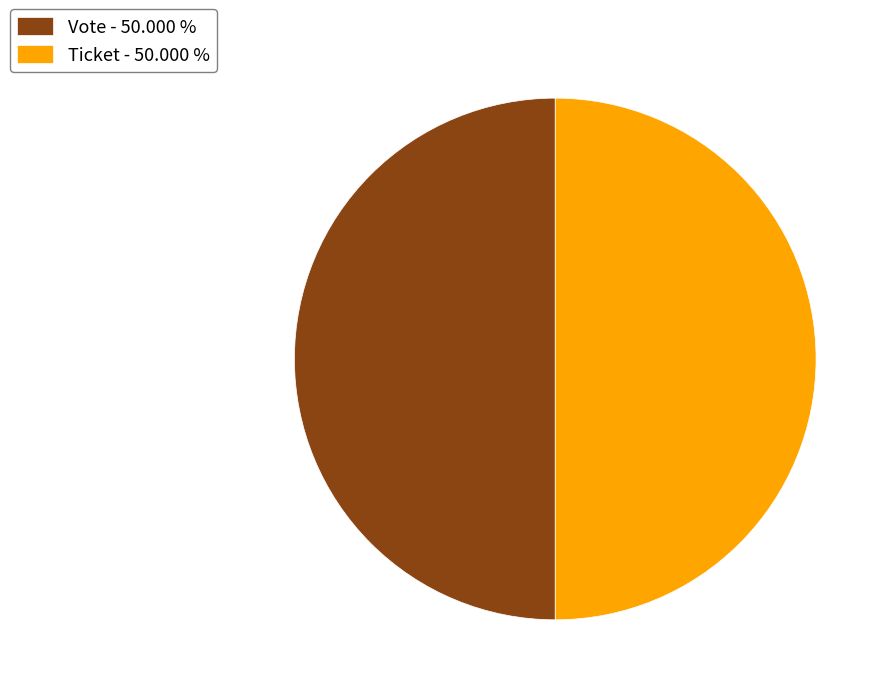

Do Ticket - 50.000 % and Vote - 50.000 % together represent more than half of the pie?

Yes